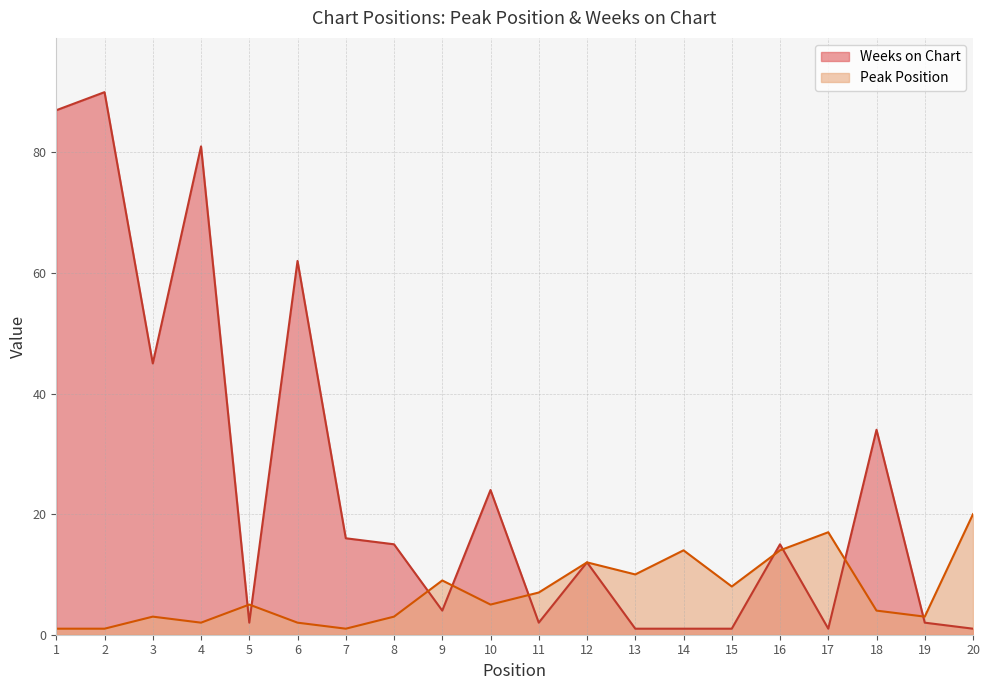

Does the chart display data point markers on the line(s)?

No